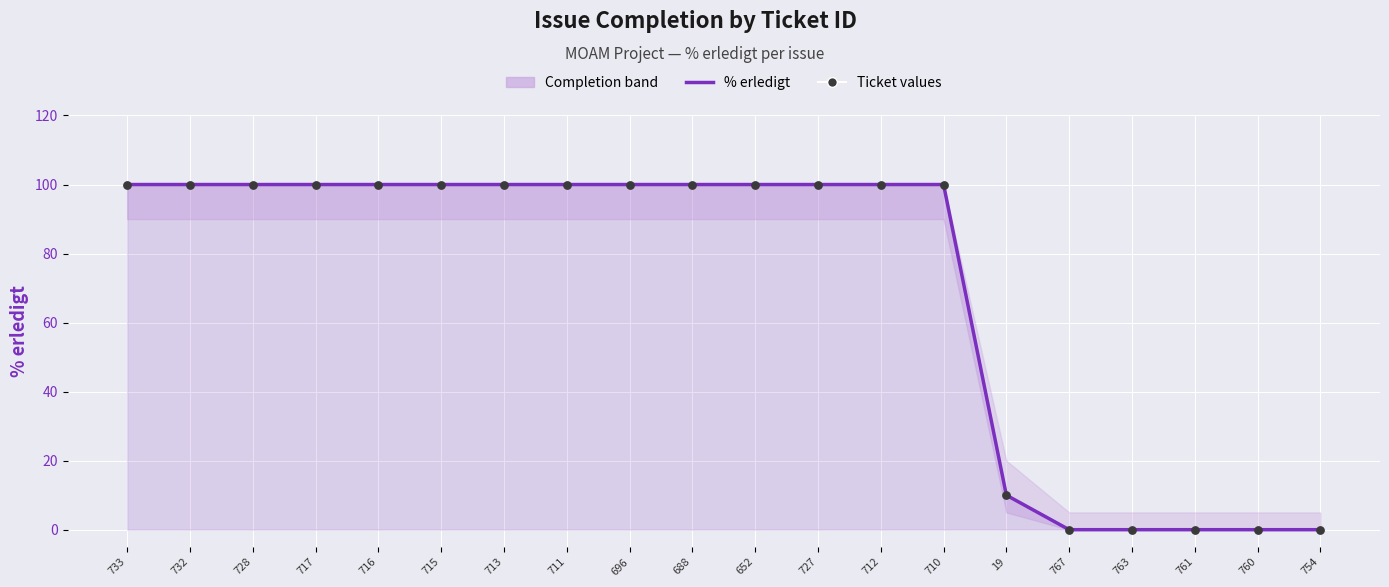

Which series contains the highest Y value?

% erledigt